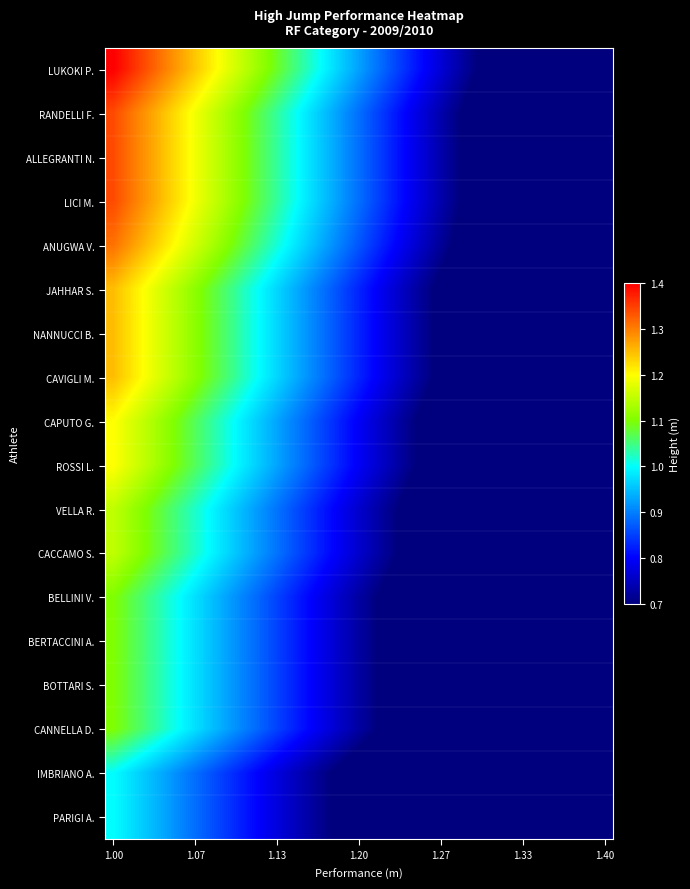

Which category has the highest value across all series?

1.00